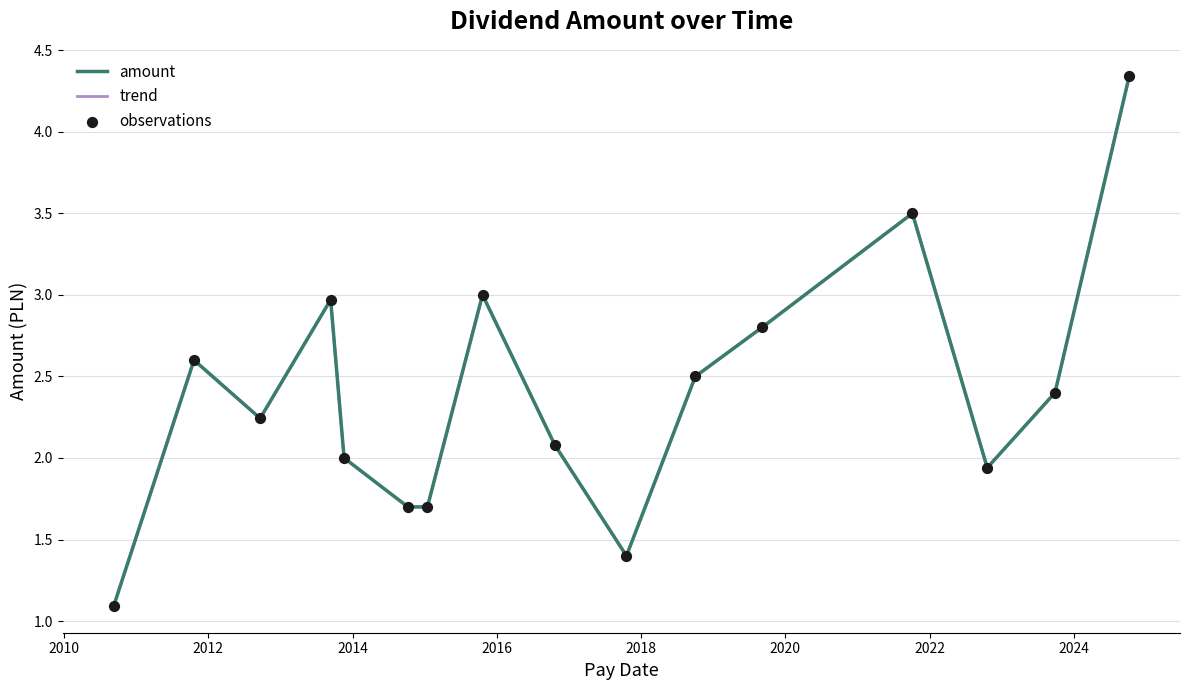

At how many categories does at least one series exceed 3?

2